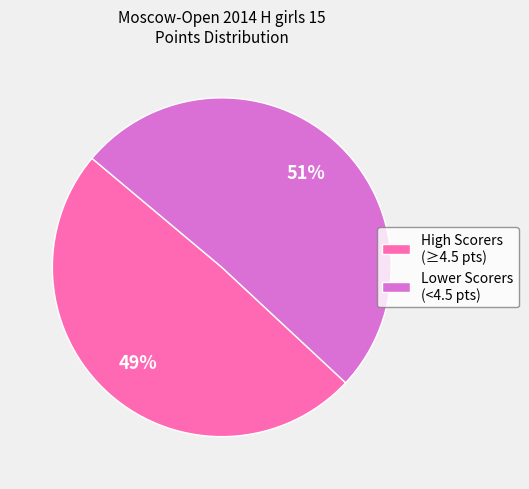

What is the ratio of the value at High Scorers (≥4.5 pts) to the value at Lower Scorers (<4.5 pts)?

1.0